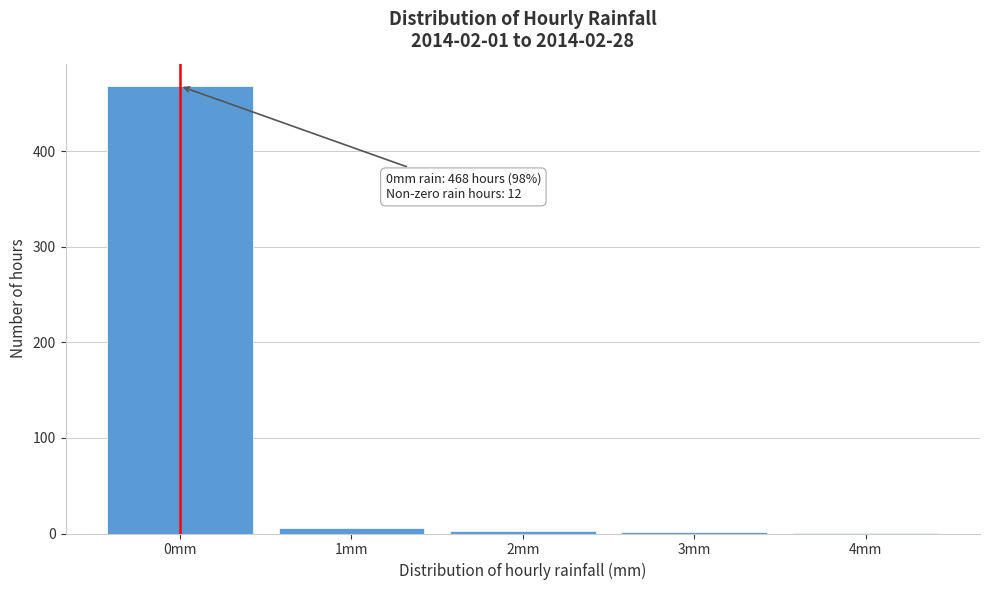

What is the sum of all values?

480